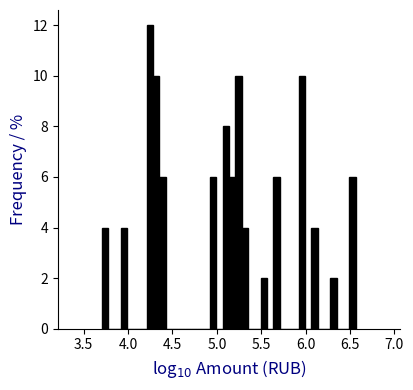

Around what value on the x-axis is the tallest bar? Give the approximate position of its centre, as read against the axis.

4.25